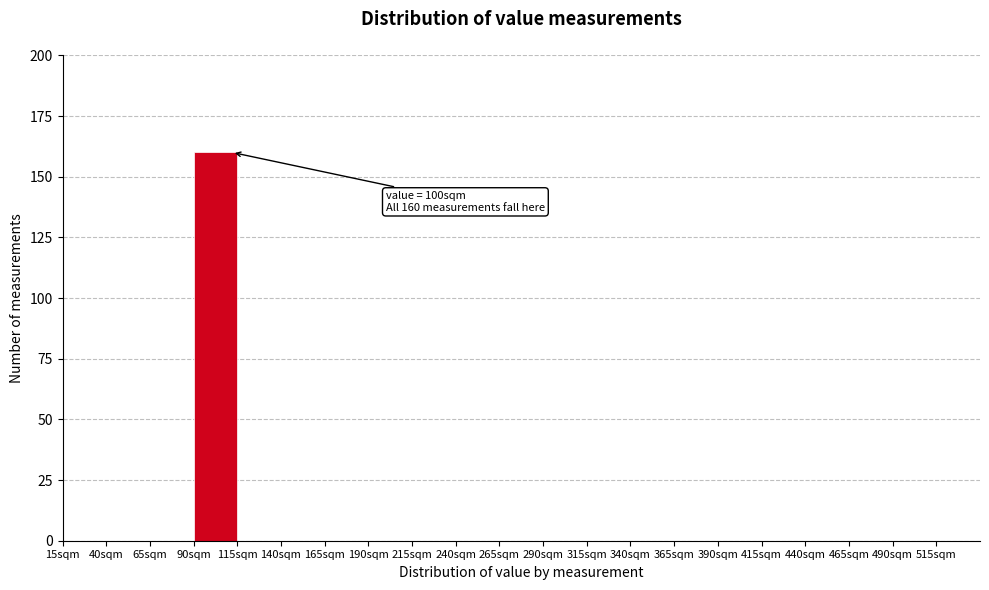

Over which range of the x-axis is the bar tallest?

90 to 115